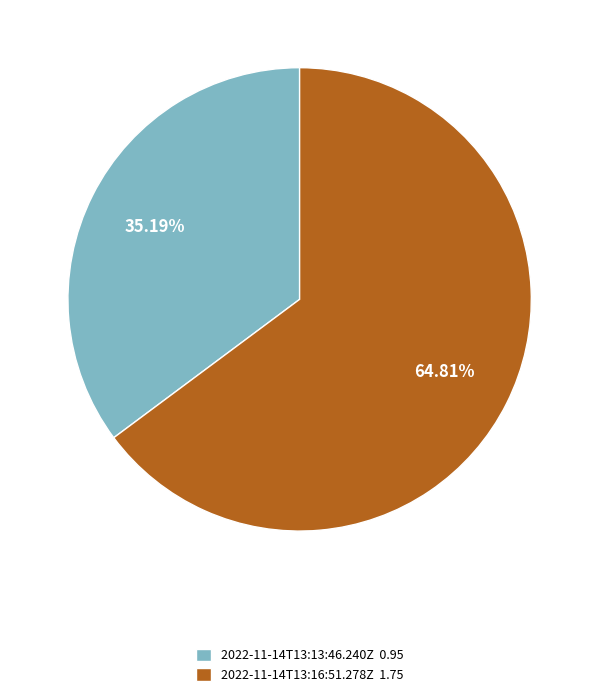

How many segments does this pie chart have?

2